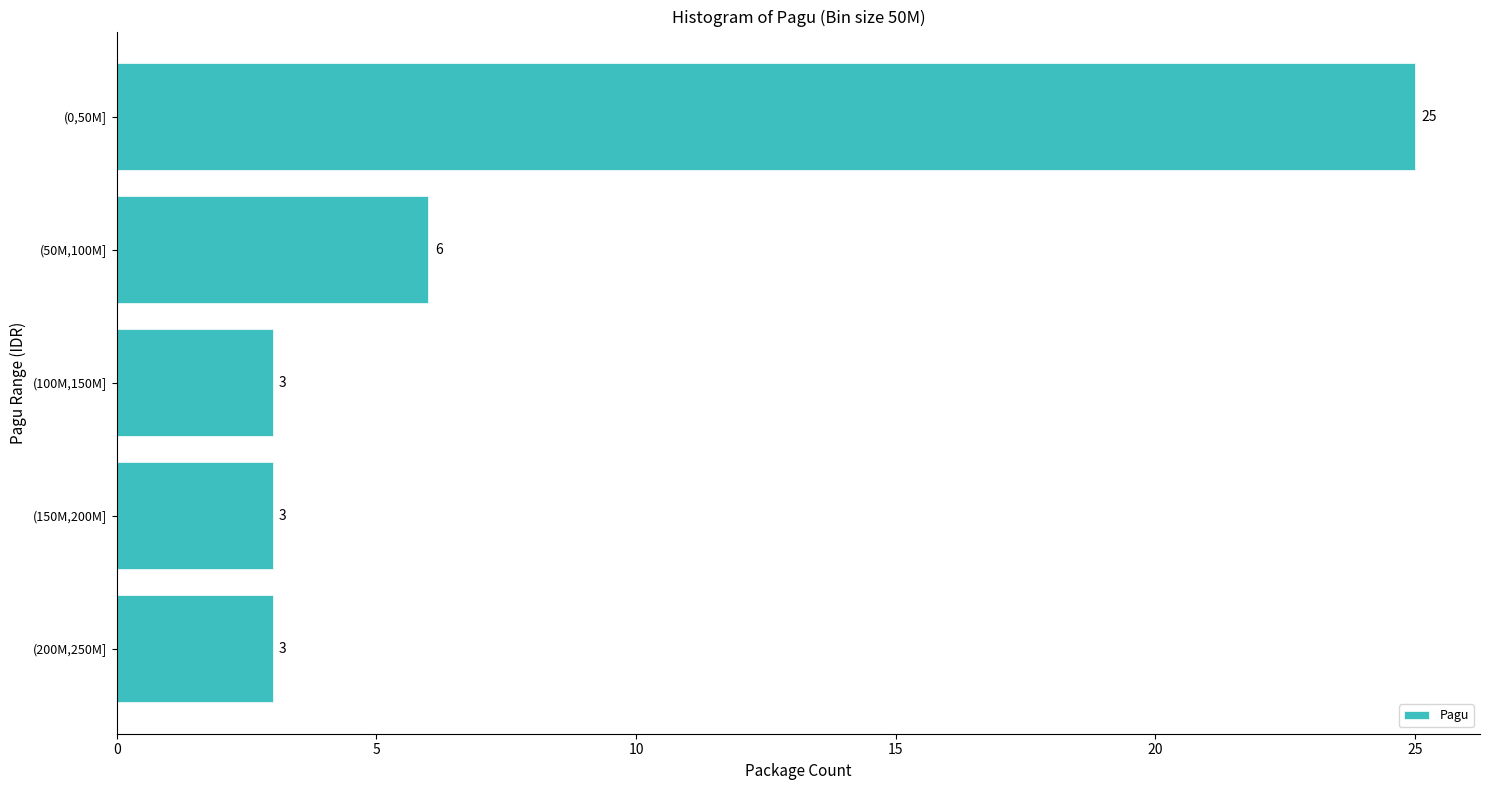

Reading bottom to top, what are all the values shown in this chart?

3	3	3	6	25